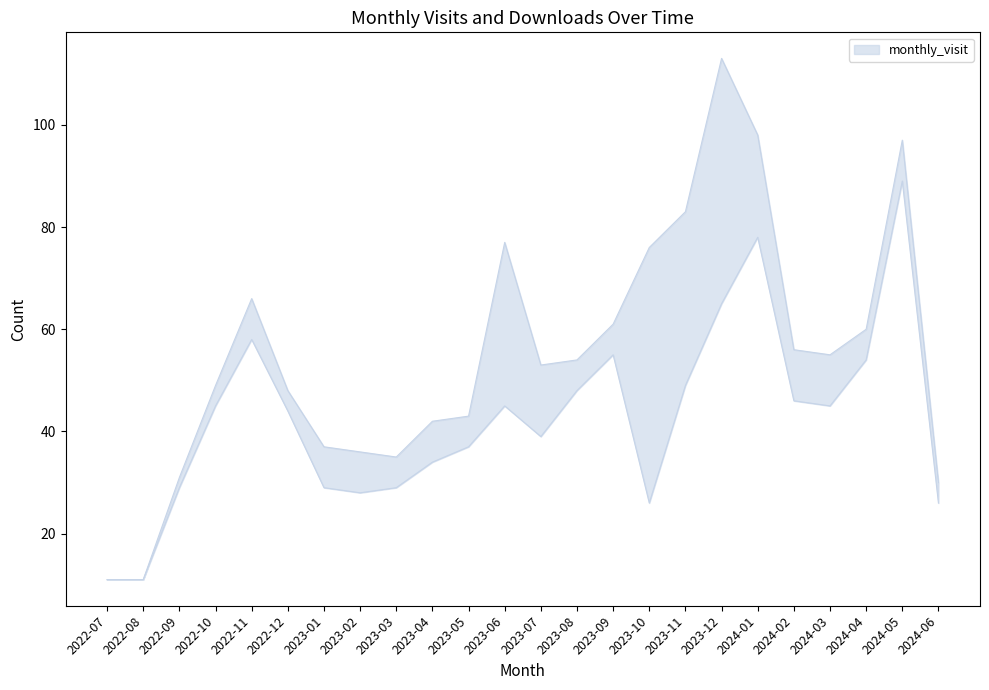

Reading left to right, what are all the values shown in this chart?

monthly_visit: 2022-07=11	2022-08=11	2022-09=30	2022-10=47	2022-11=62	2022-12=46	2023-01=33	2023-02=32	2023-03=32	2023-04=38	2023-05=40	2023-06=61	2023-07=46	2023-08=51	2023-09=58	2023-10=51	2023-11=66	2023-12=89	2024-01=88	2024-02=51	2024-03=50	2024-04=57	2024-05=93	2024-06=28
monthly_download_resource: 2022-07=0	2022-08=0	2022-09=1	2022-10=2	2022-11=4	2022-12=2	2023-01=4	2023-02=4	2023-03=3	2023-04=4	2023-05=3	2023-06=16	2023-07=7	2023-08=3	2023-09=3	2023-10=25	2023-11=17	2023-12=24	2024-01=10	2024-02=5	2024-03=5	2024-04=3	2024-05=4	2024-06=2